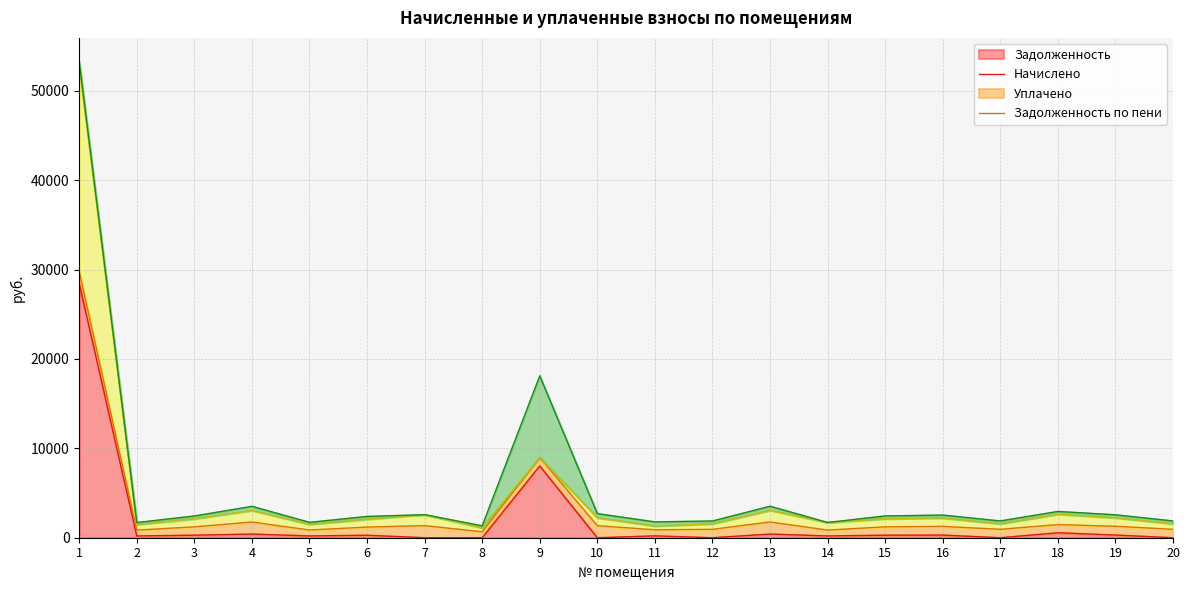

Which series changed the most between 3 and 15?

uplacheno